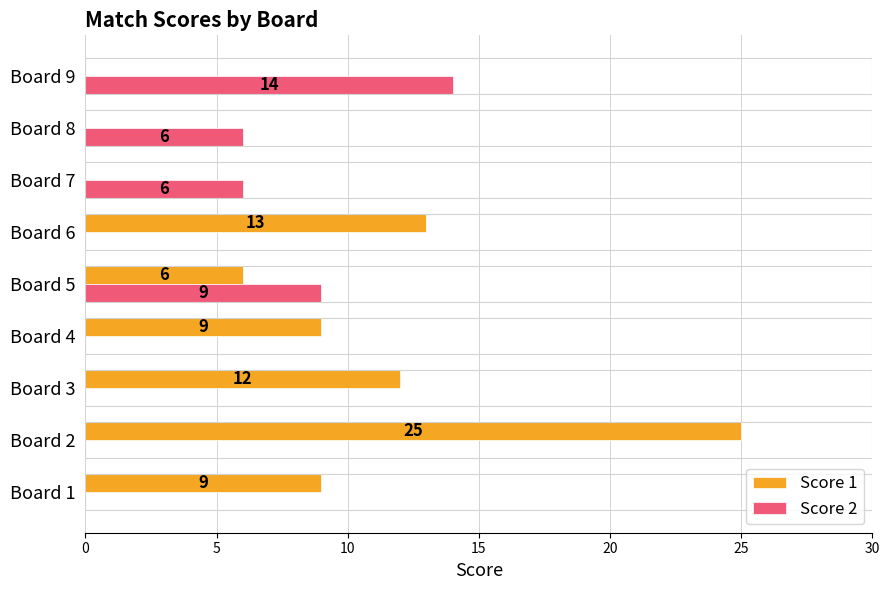

Where is Score 1 nearest to the value 12?

Board 3